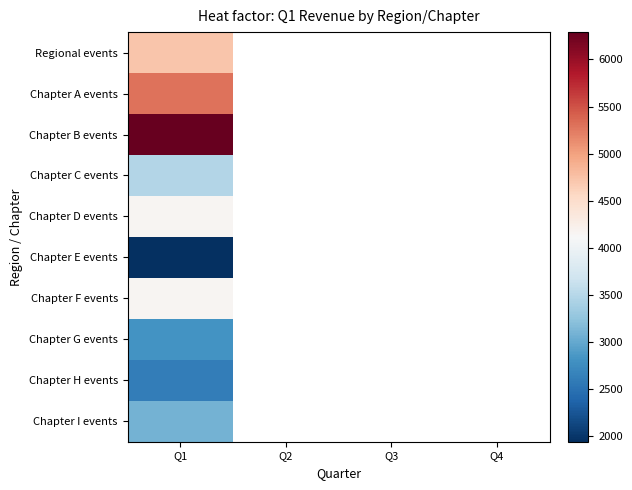

Rank the series by their maximum value, from highest to lowest.

Chapter B events, Chapter A events, Regional events, Chapter D events, Chapter F events, Chapter C events, Chapter I events, Chapter G events, Chapter H events, Chapter E events